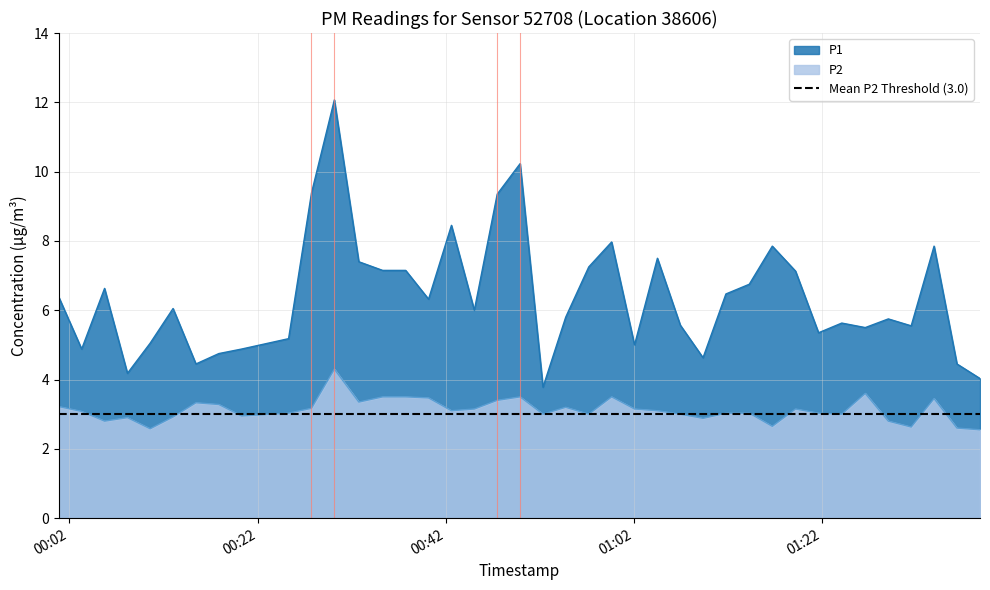

True or false: P1 and P2 intersect in this chart.

False